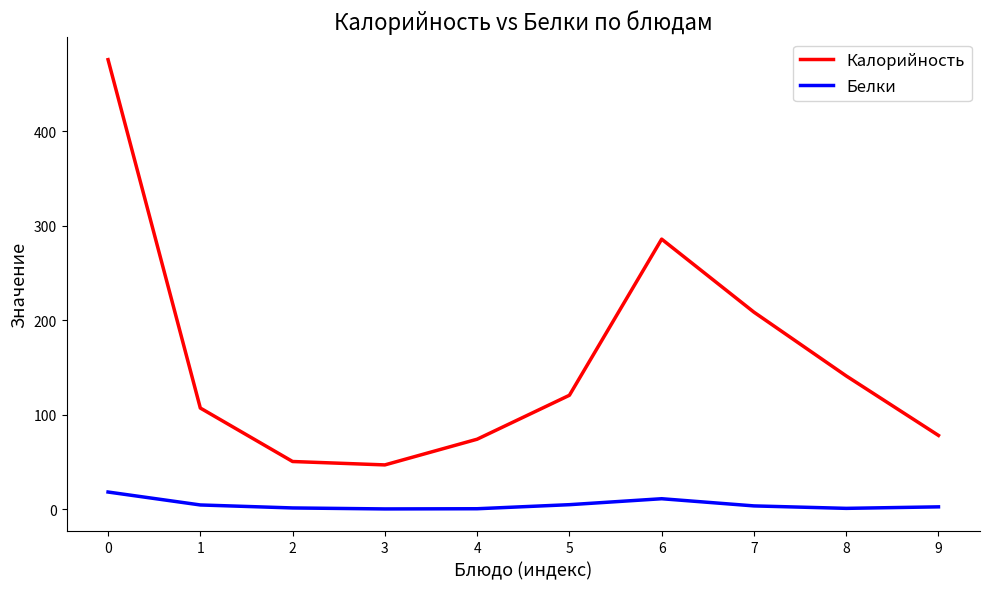

What is the highest value of the Калорийность series?

476.0